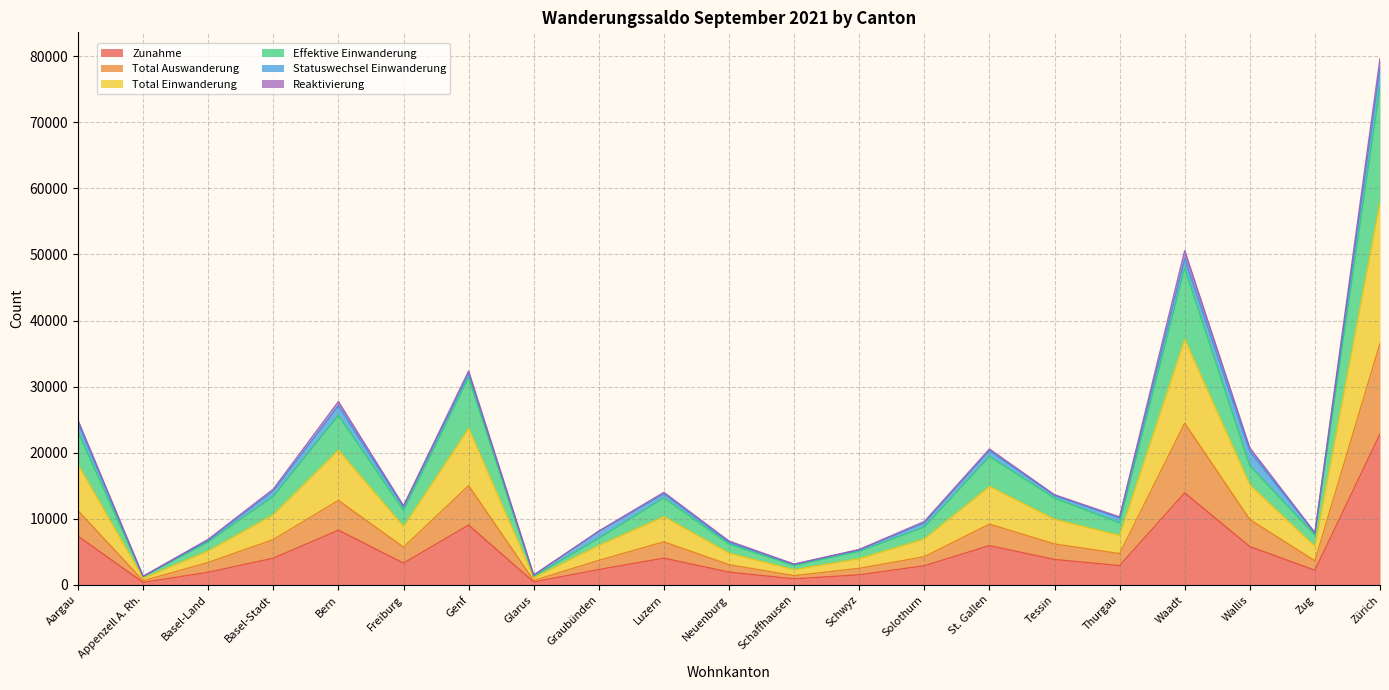

What position from the left is Freiburg?

6